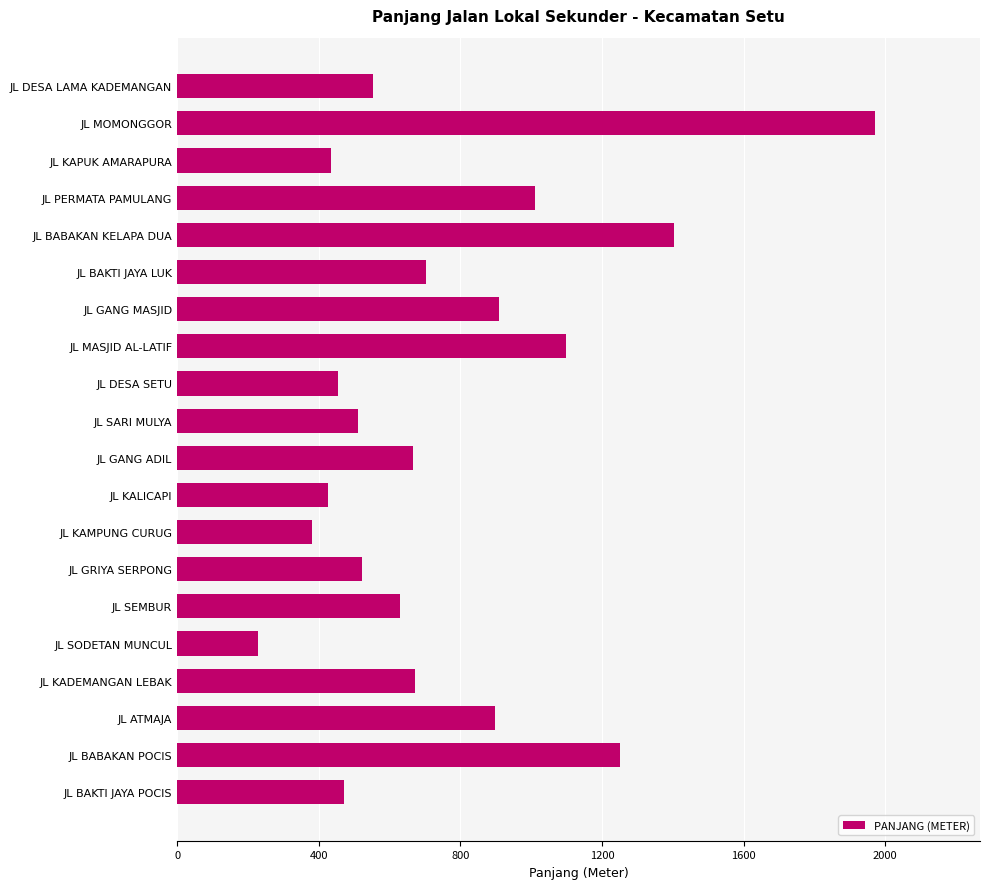

Read the value at JL BAKTI JAYA LUK.

703.5